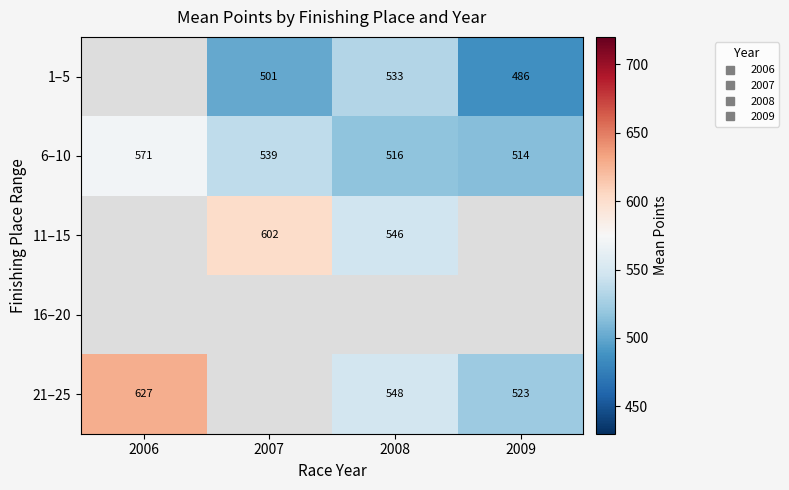

At which label does 11–15 reach its peak?

2006